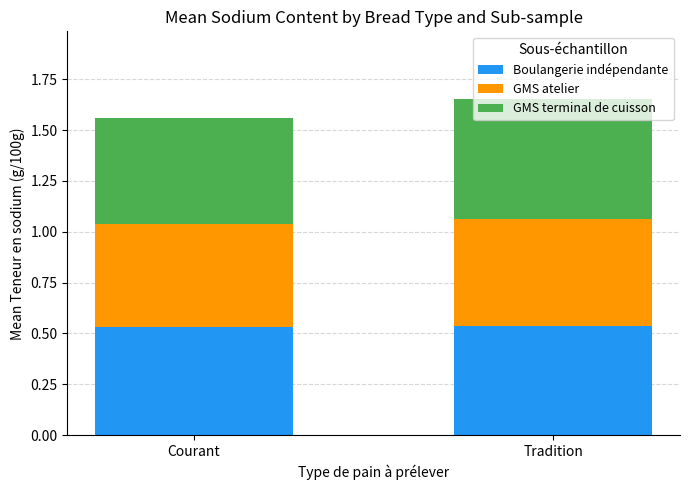

What is the sum of all Boulangerie indépendante values?

1.1